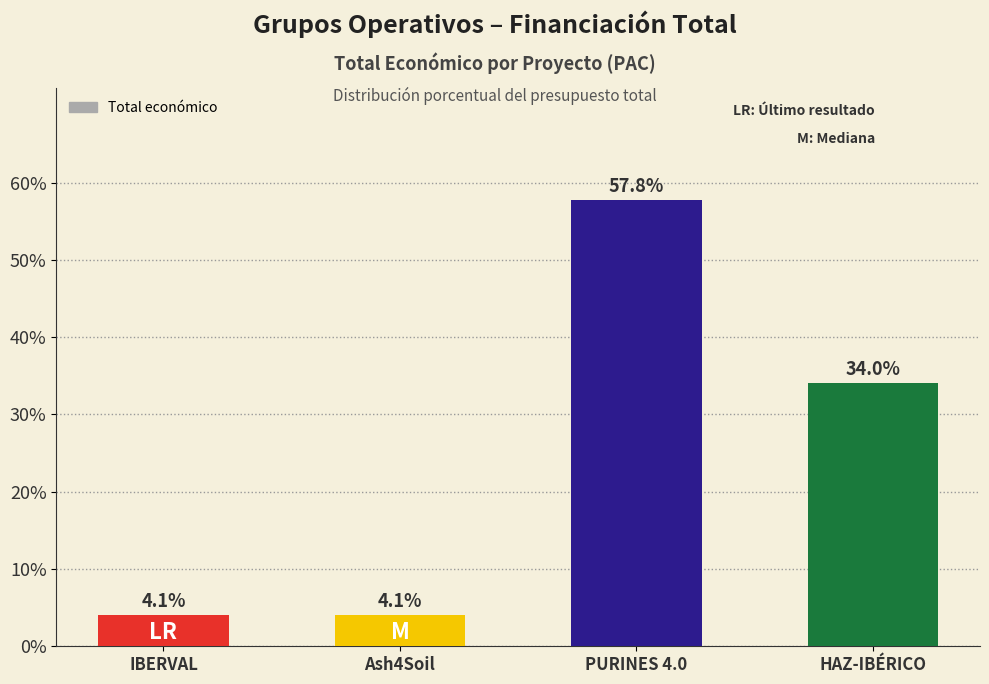

What is the smallest value displayed?

4.1